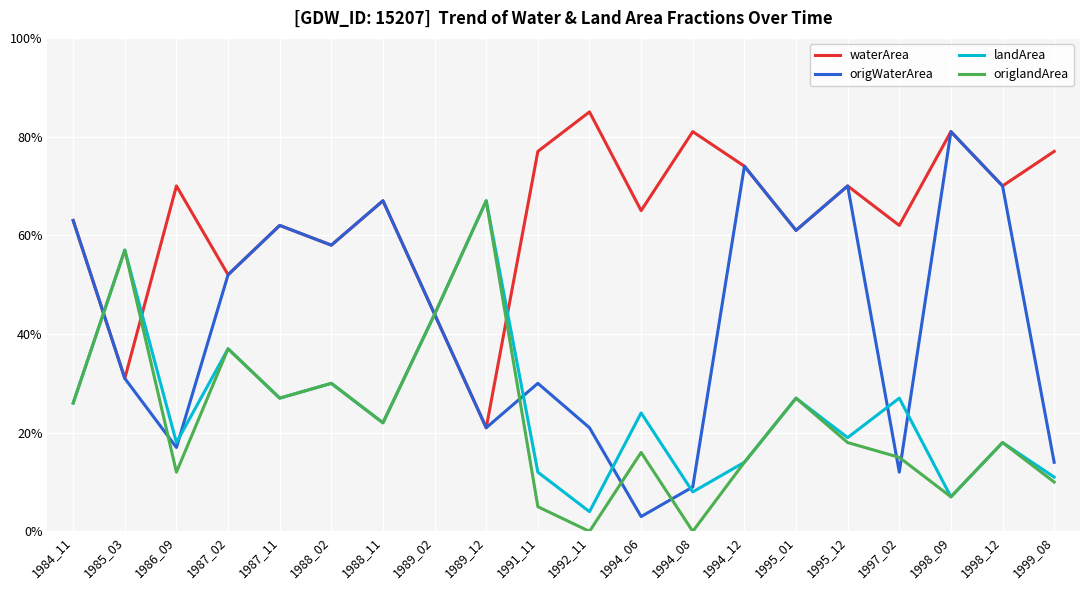

What is the average value of the landArea series?

0.2